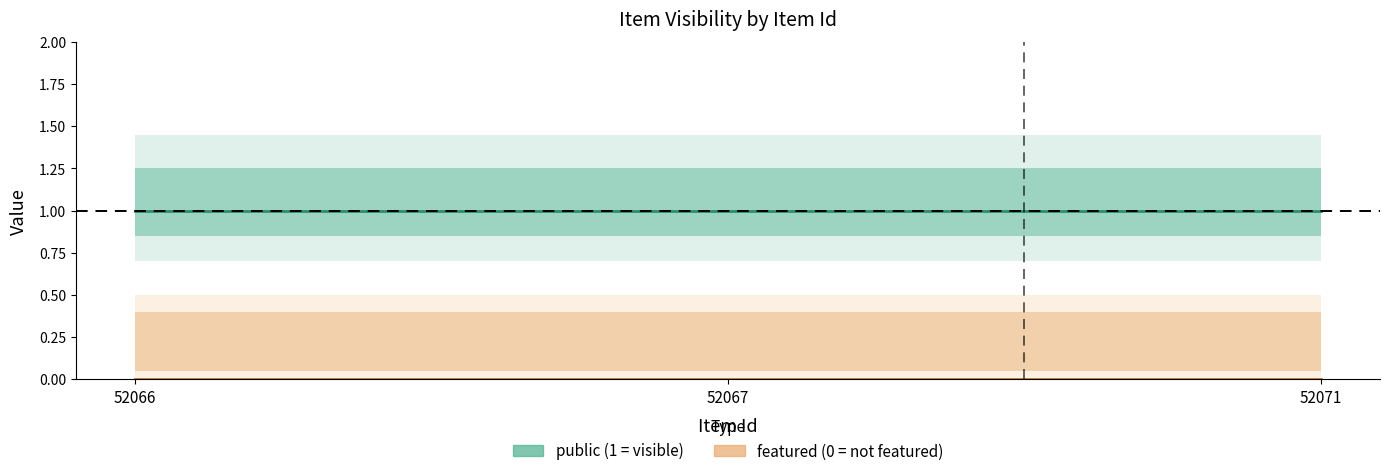

At which category is the sum across all series the highest?

52066